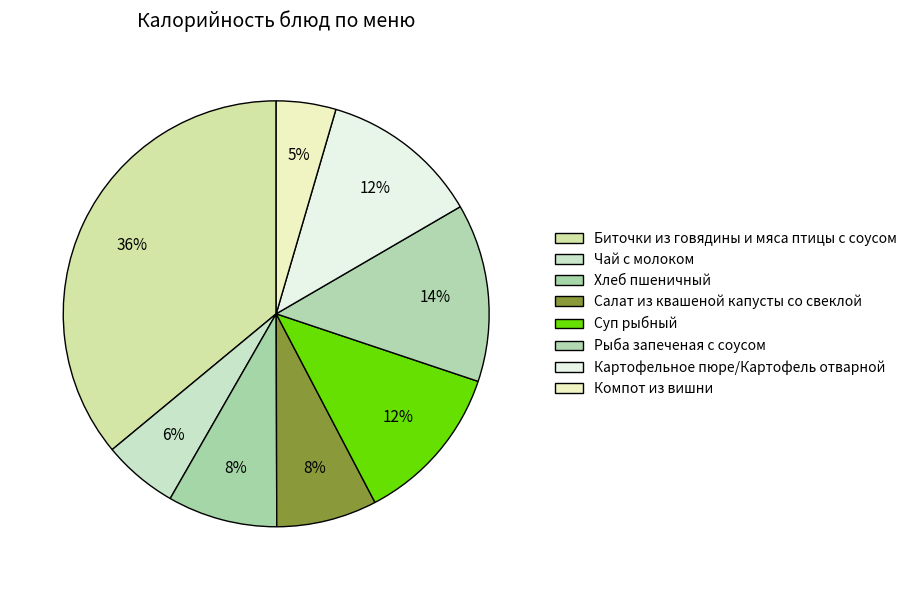

The Рыба запеченая с соусом slice represents 1% of the pie. True or false?

False